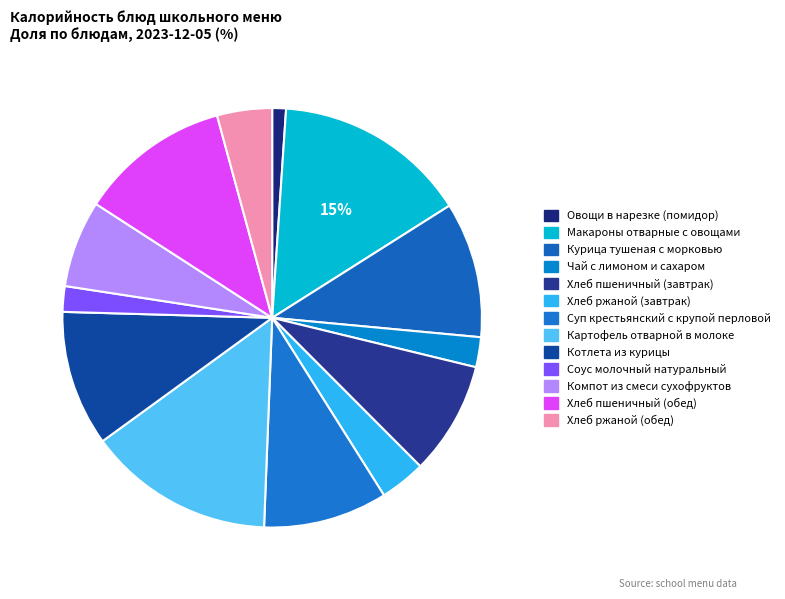

Combined, do Соус молочный натуральный and Чай с лимоном и сахаром account for over 50%?

No